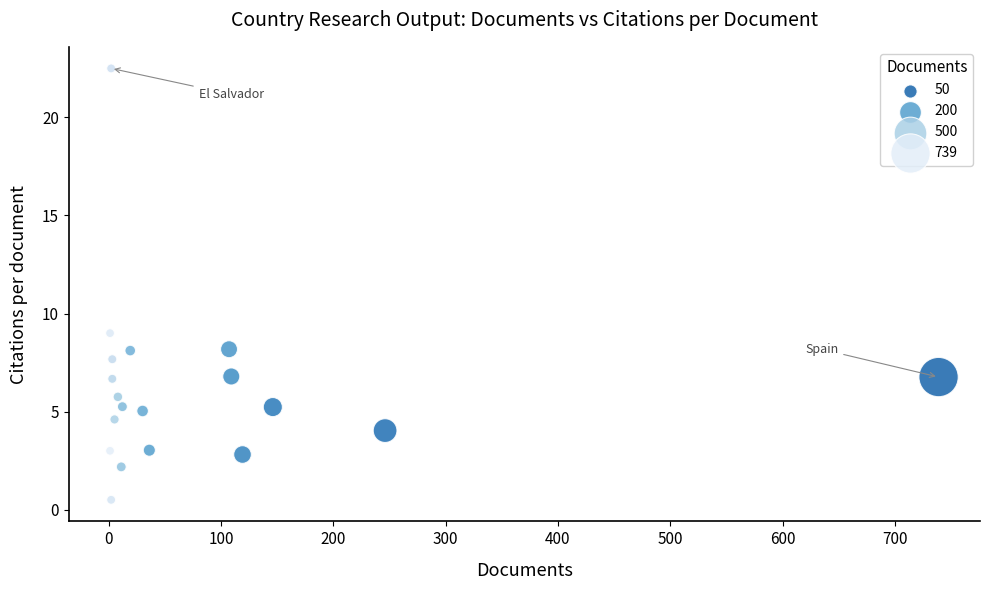

What Y value in the scatter plot is closest to 11?

9.0